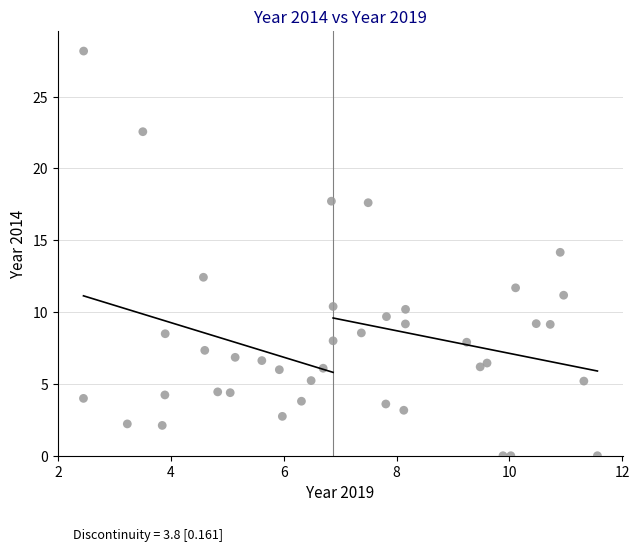

What is the range of X values (max minus min)?

9.1